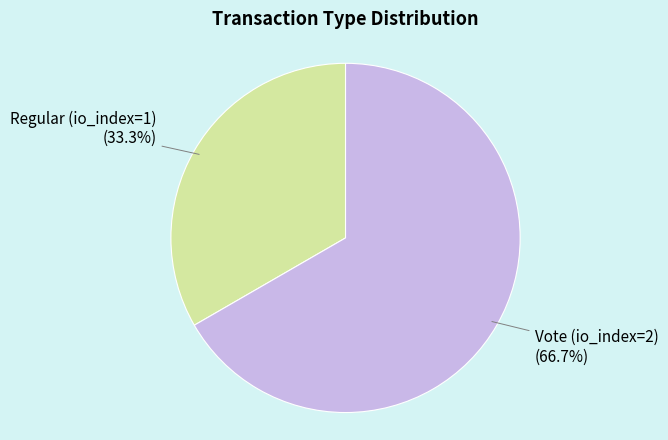

Does any single category account for the majority?

Yes